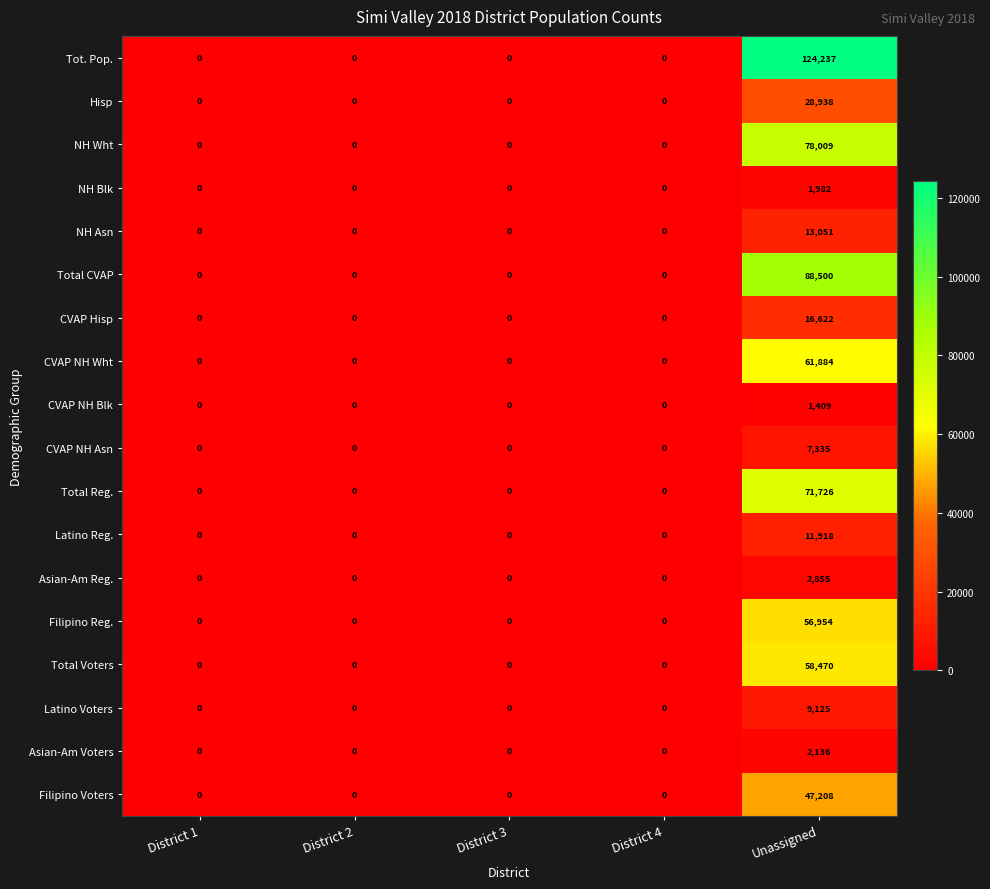

Which category has the highest value in the Total CVAP series?

Unassigned